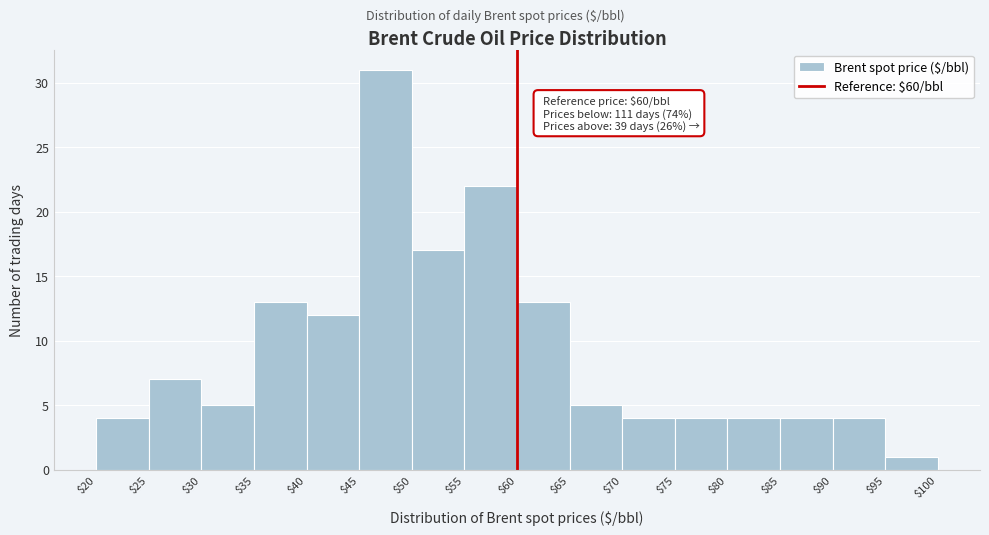

Which range on the x-axis has the tallest bar?

$45 to $50